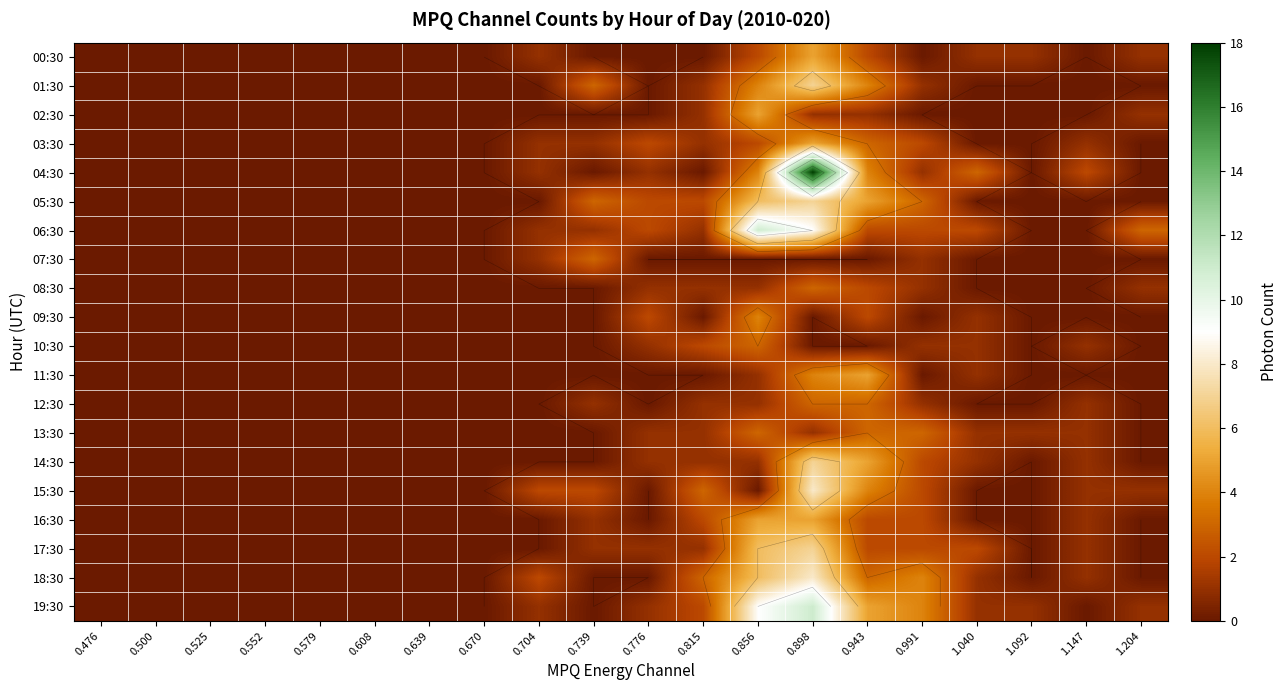

Count the 18:30 values in the range 0 to 3.

17